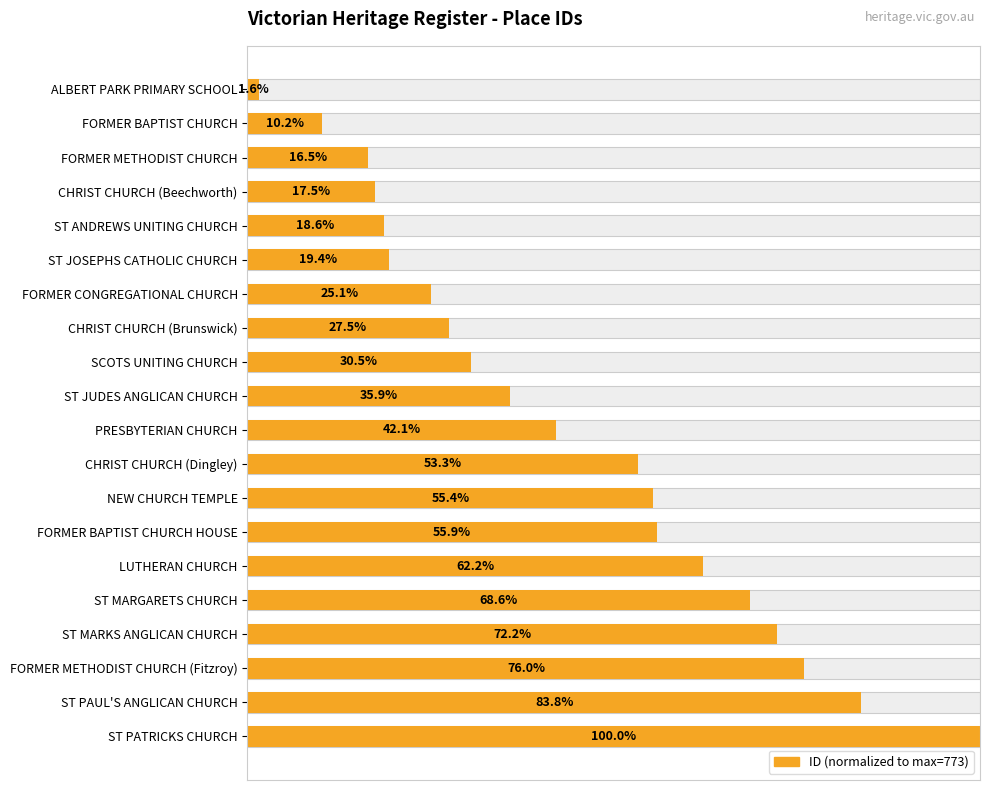

What is the value of the 8th bar from the left?

0.3